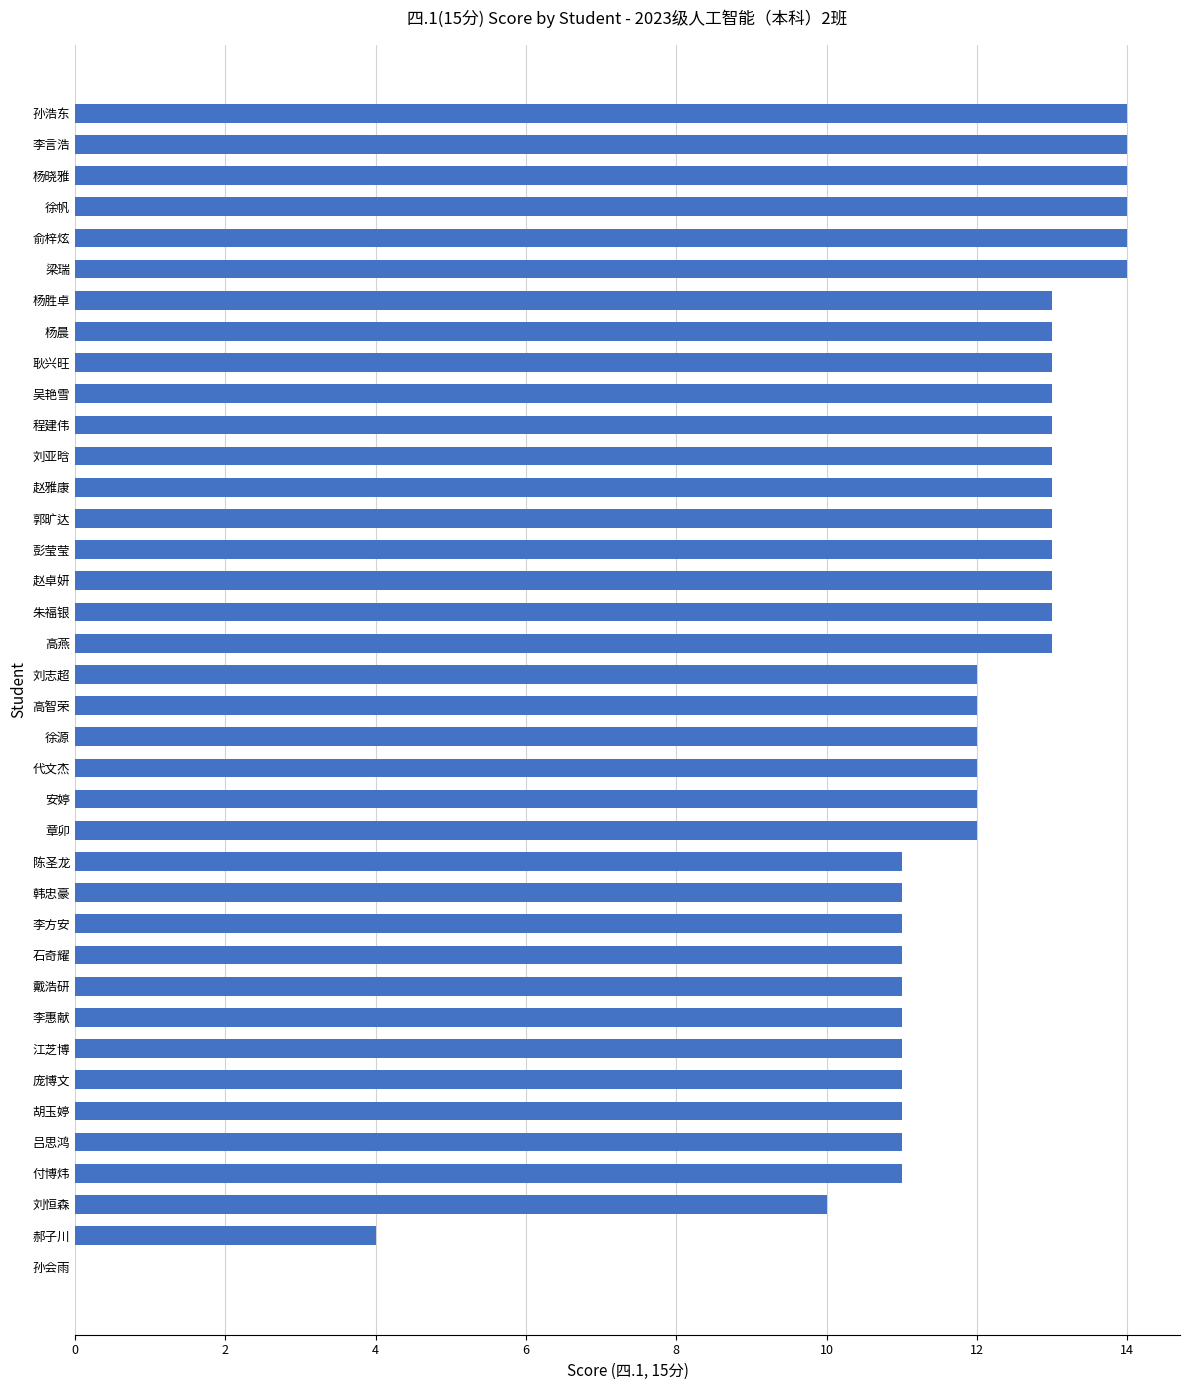

The chart shows a value of 10 at 刘恒森. True or false?

True